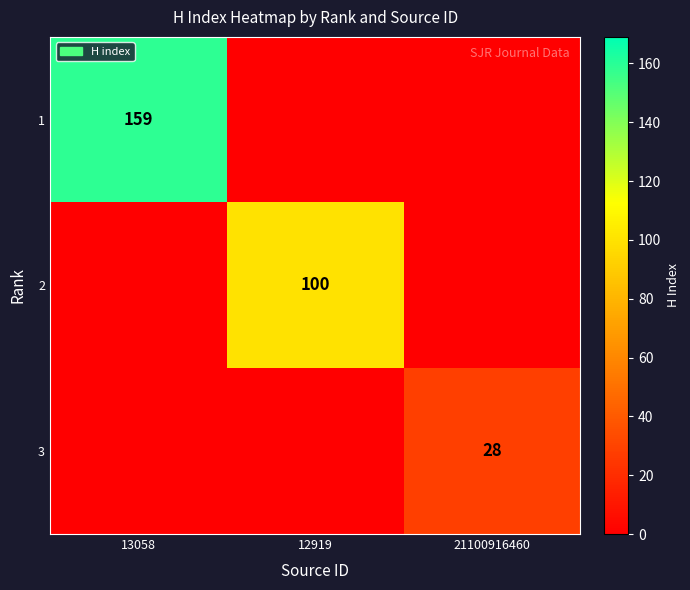

What is the difference between the highest and lowest values at 12919?

100